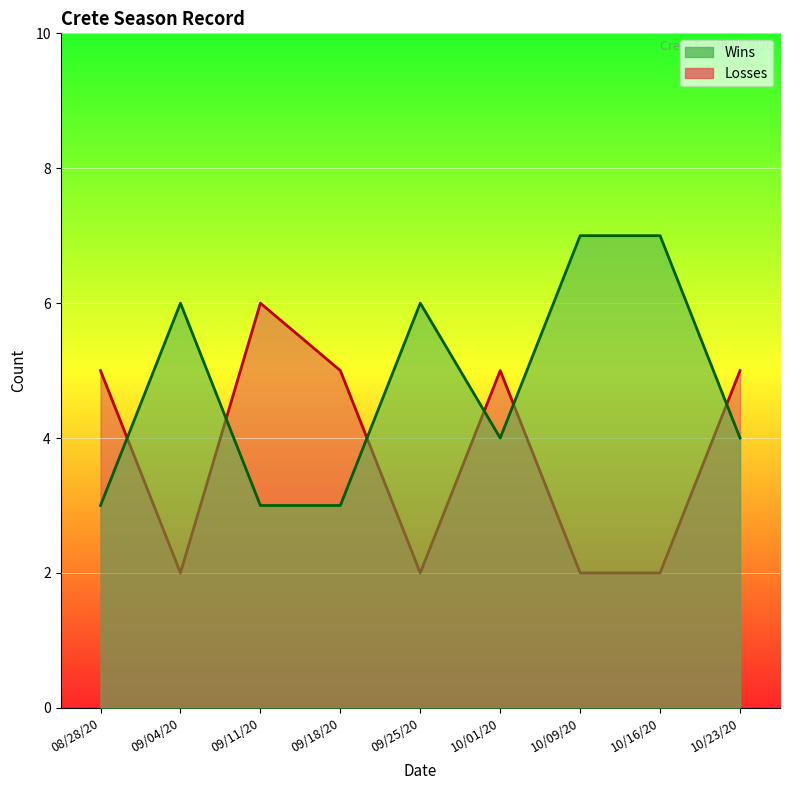

Between which two adjacent categories do Wins and Losses first intersect?

08/28/20 and 09/04/20